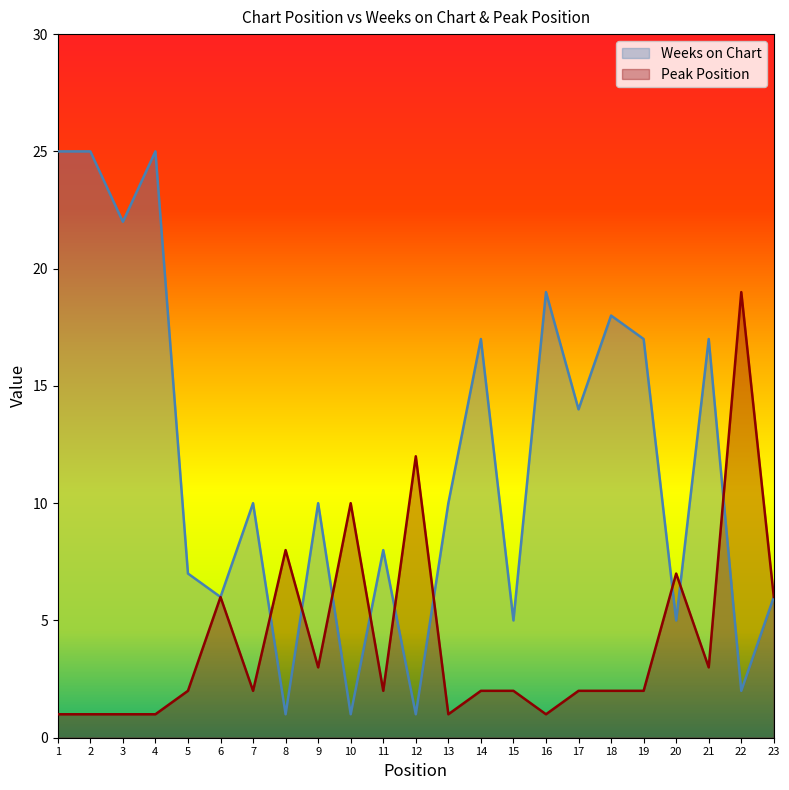

Where does the Peak Position series first go above 2?

6